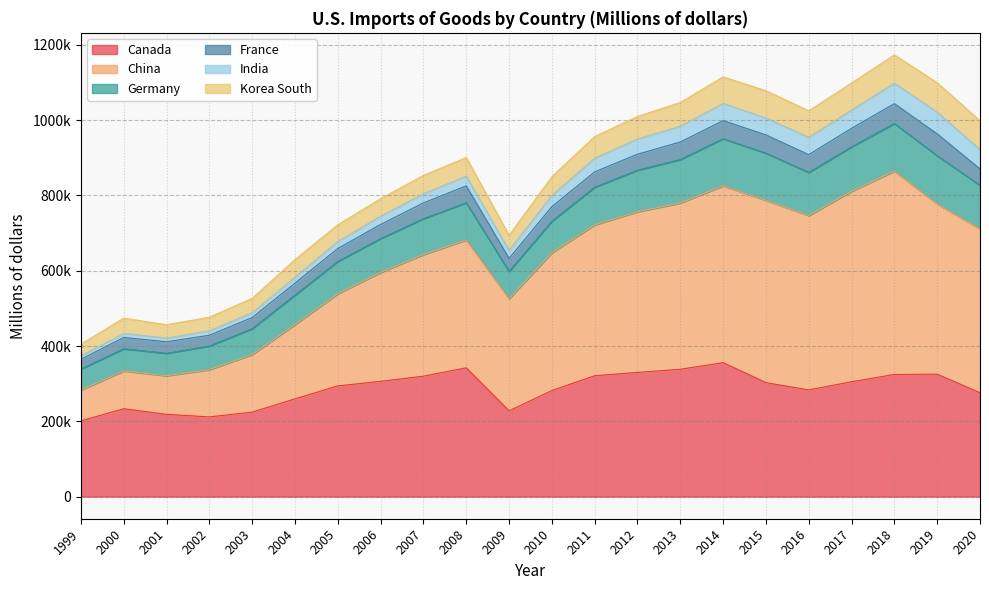

The China series shows 366126 at 2010. True or false?

True